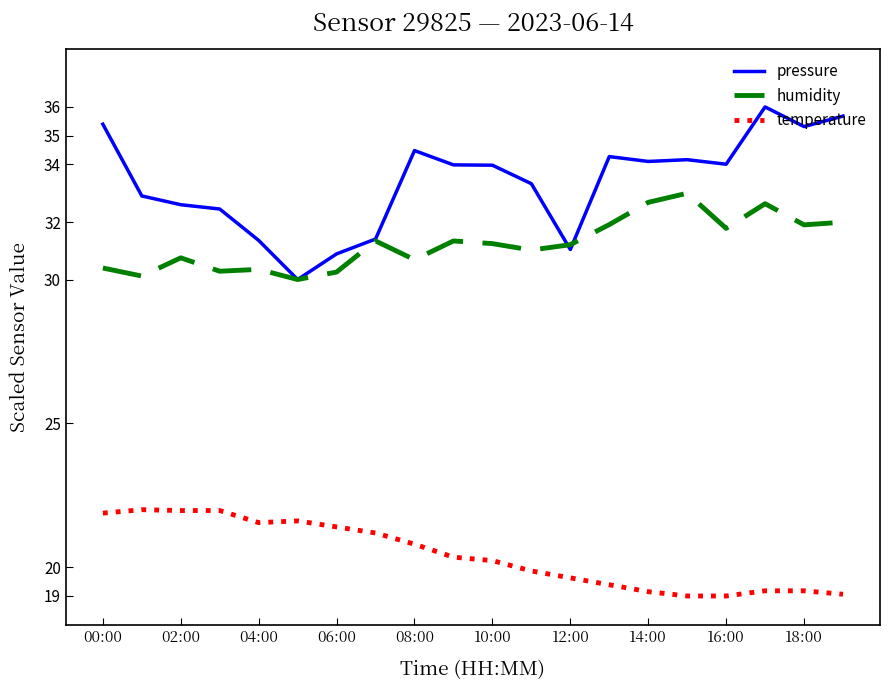

True or false: temperature and pressure intersect in this chart.

False